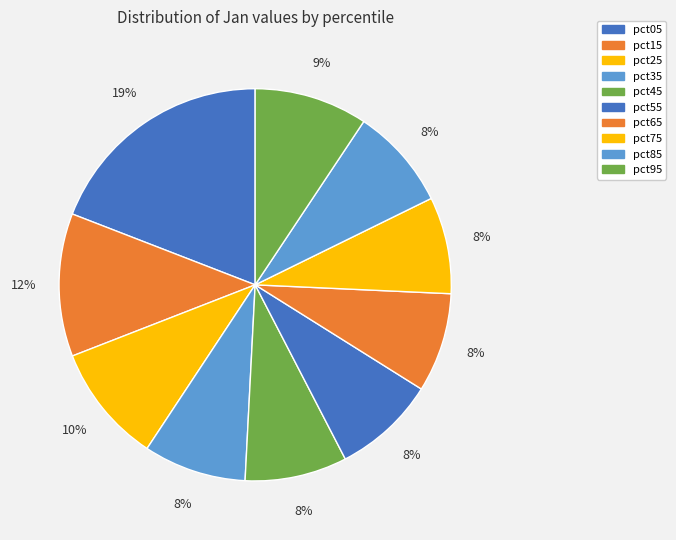

How many slices are in this pie chart?

10